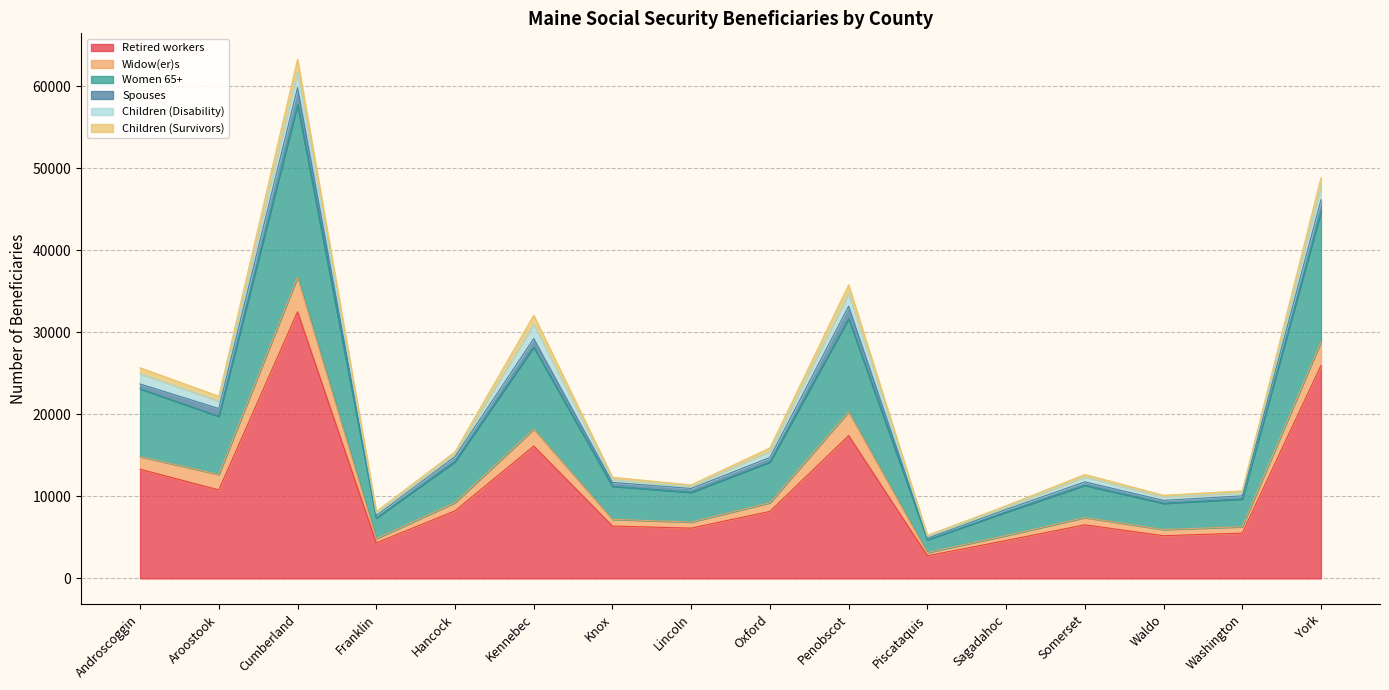

Is it true that Retired workers equals 8235 at Hancock?

True